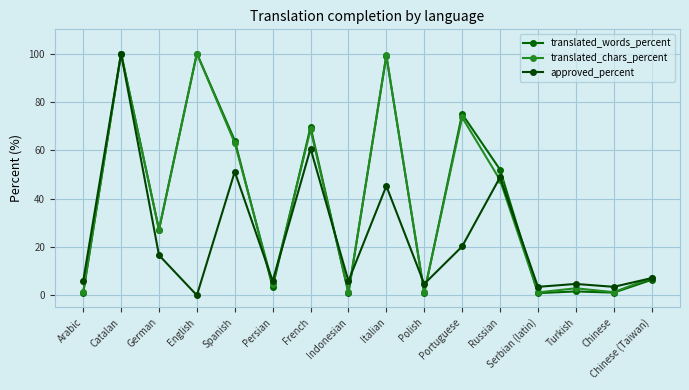

Reading right to left, transcribe all the data shown in this chart.

translated_words_percent: 6.4	1.1	1.6	0.9	52.0	75.0	0.9	99.1	0.9	69.6	3.4	64.0	100.0	27.1	100.0	0.9
translated_chars_percent: 7.2	1.3	2.9	1.2	47.7	73.6	1.2	99.2	1.2	68.6	4.6	63.0	100.0	27.2	100.0	1.2
approved_percent: 7.1	3.5	4.7	3.5	48.8	20.2	4.7	45.2	5.9	60.7	5.9	51.1	0.0	16.6	100.0	5.9